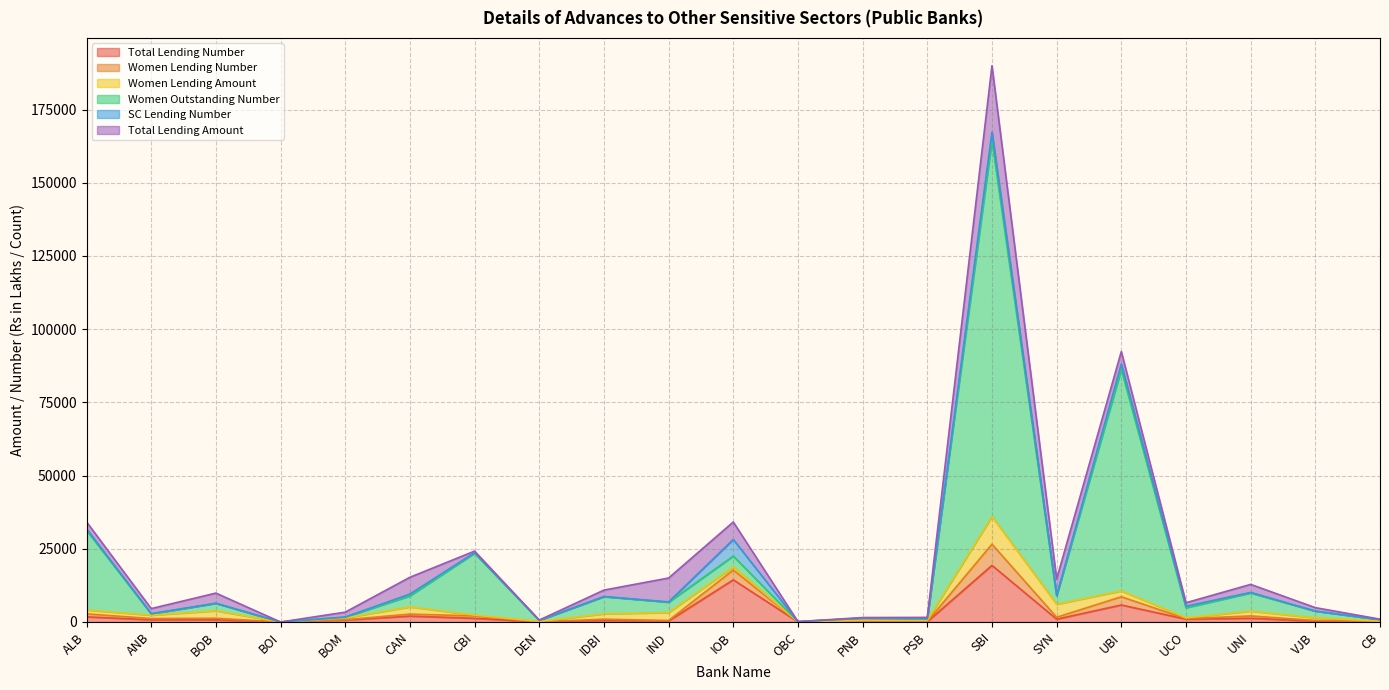

What is the total value across all series at PNB?

2059.7